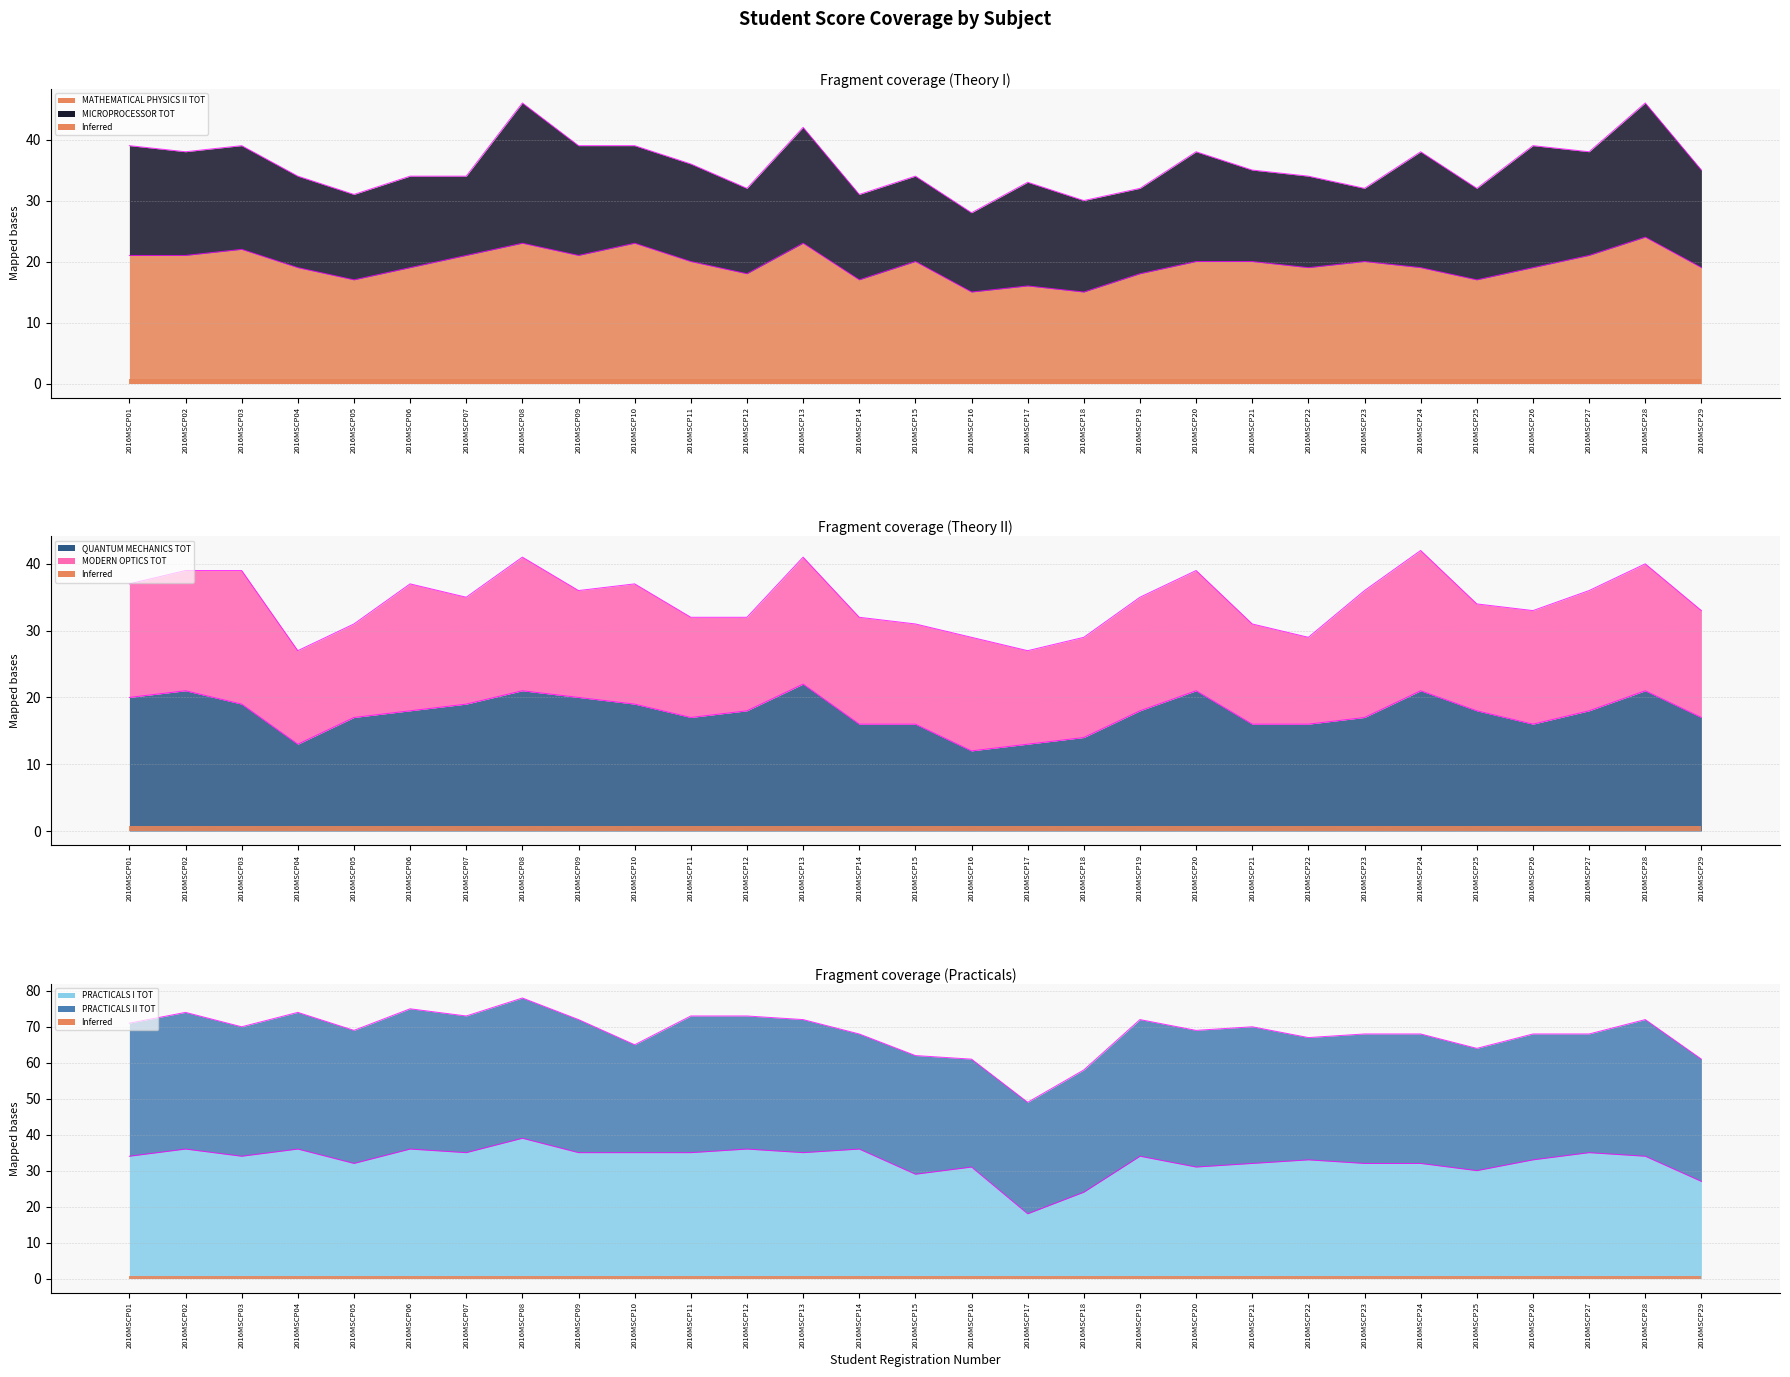

List the labels in order of PRACTICALS I TOT value, smallest first.

2016MSCP17, 2016MSCP18, 2016MSCP29, 2016MSCP15, 2016MSCP25, 2016MSCP16, 2016MSCP20, 2016MSCP05, 2016MSCP21, 2016MSCP23, 2016MSCP24, 2016MSCP22, 2016MSCP26, 2016MSCP01, 2016MSCP03, 2016MSCP19, 2016MSCP28, 2016MSCP07, 2016MSCP09, 2016MSCP10, 2016MSCP11, 2016MSCP13, 2016MSCP27, 2016MSCP02, 2016MSCP04, 2016MSCP06, 2016MSCP12, 2016MSCP14, 2016MSCP08